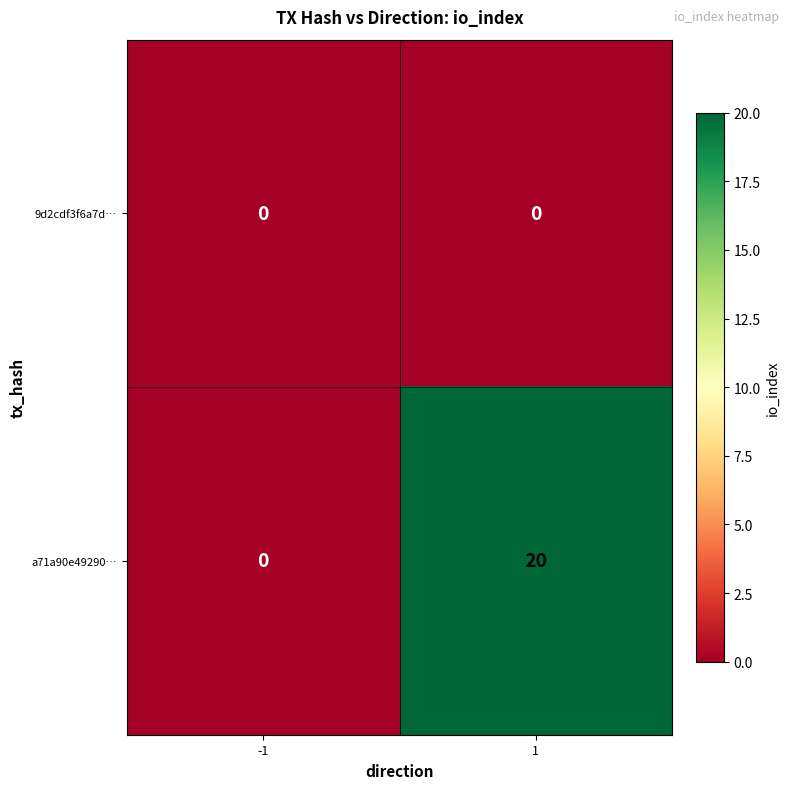

True or false: 9d2cdf3f6a7d… has a value of 0 at -1.

True